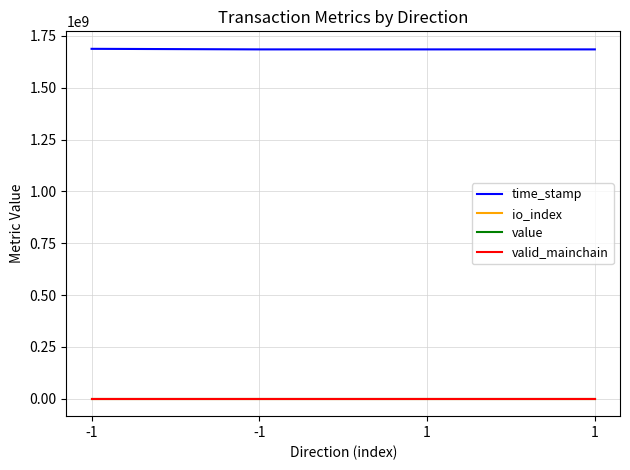

How many lines are shown in the chart?

4